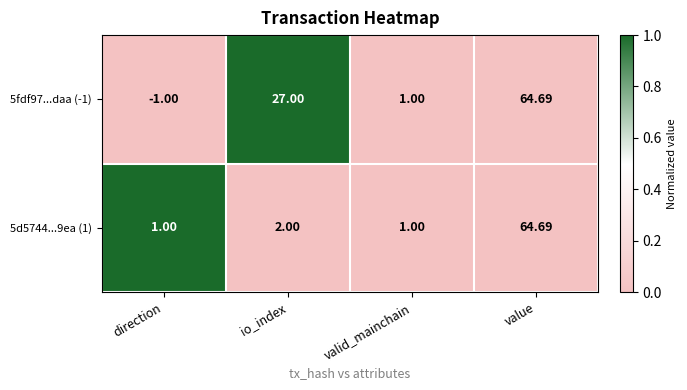

Which category has the highest value across all series?

value